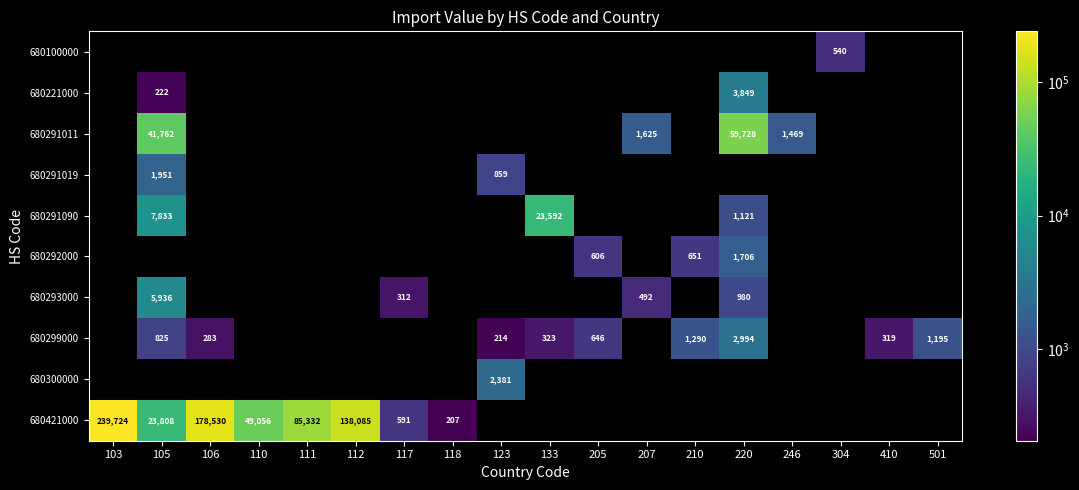

Is it true that 680291011 equals 59728 at 220?

True